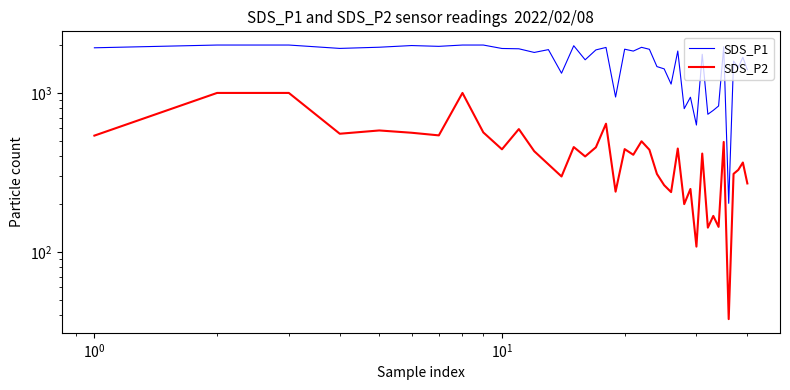

How many series are shown in this chart?

2